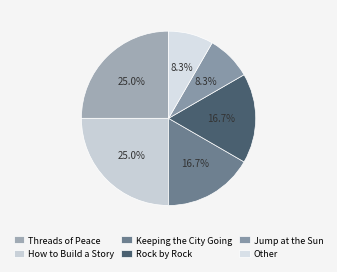

Is there any slice that represents more than half of the pie?

No